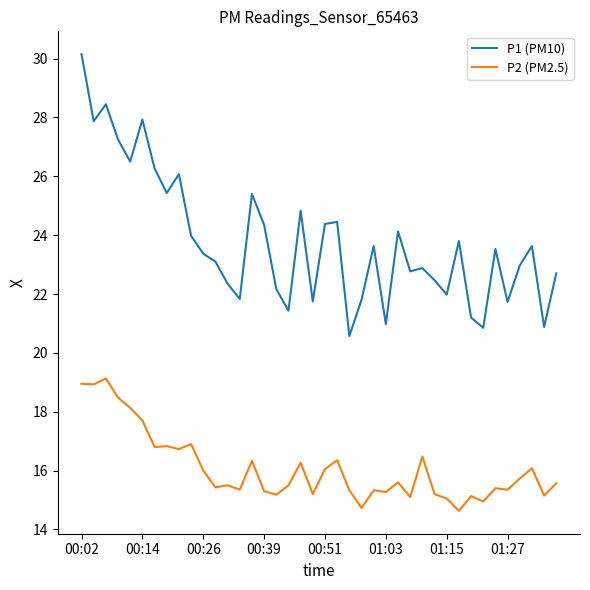

True or false: P2 (PM2.5) and P1 (PM10) cross at least once.

False